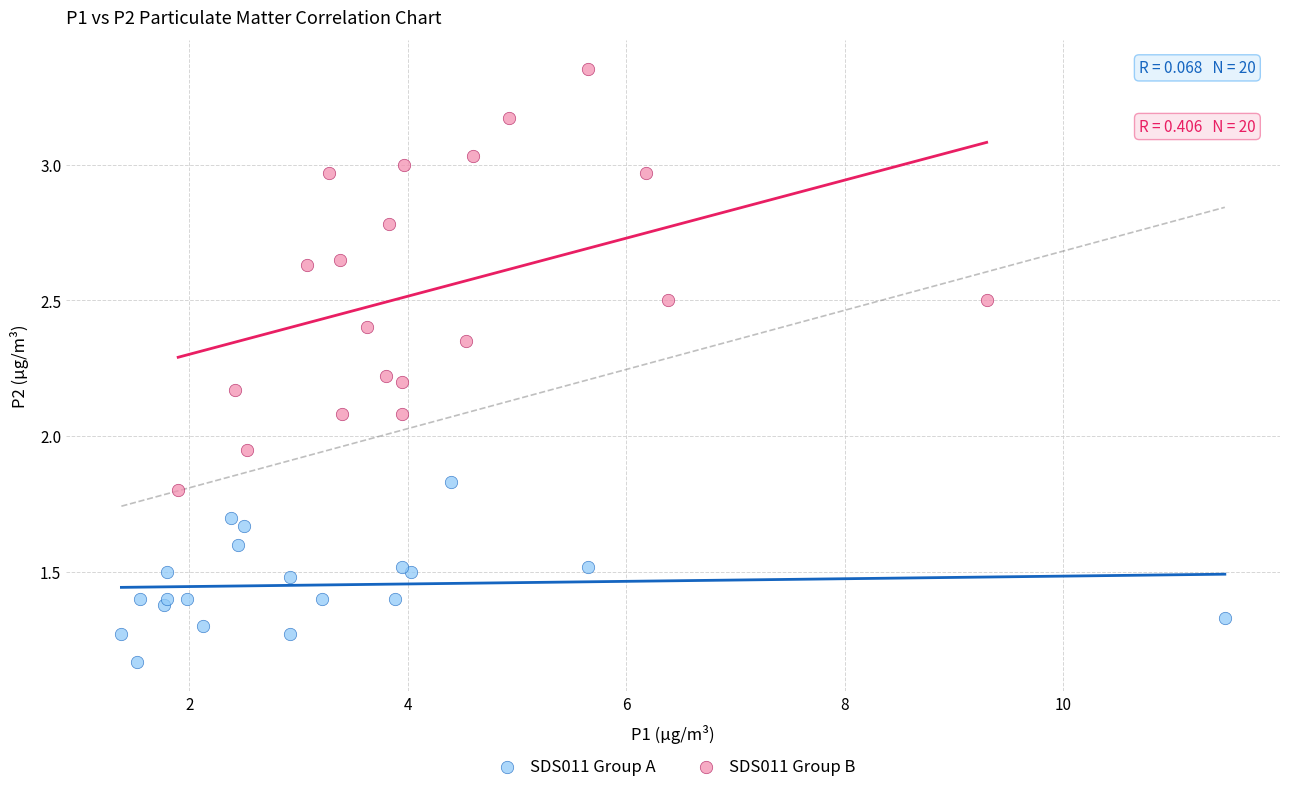

Which series contains the highest Y value?

SDS011 Group B